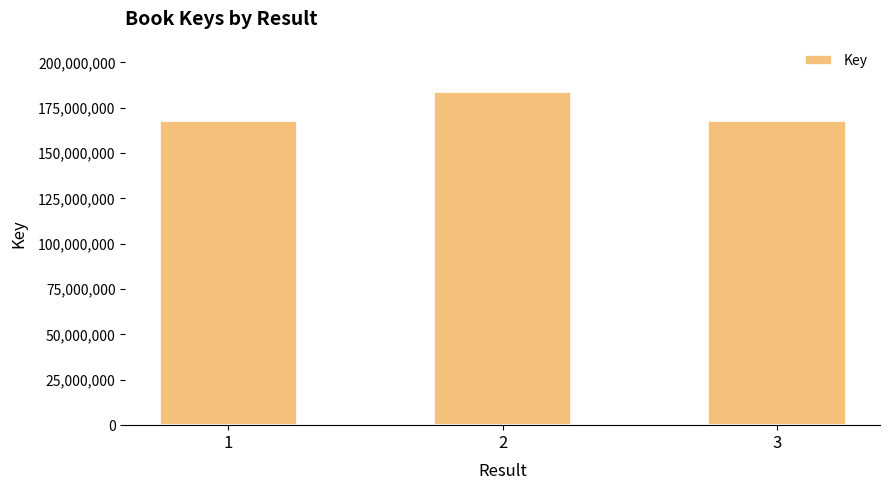

Approximately how many times larger is the value at 3 compared to 2?

0.9